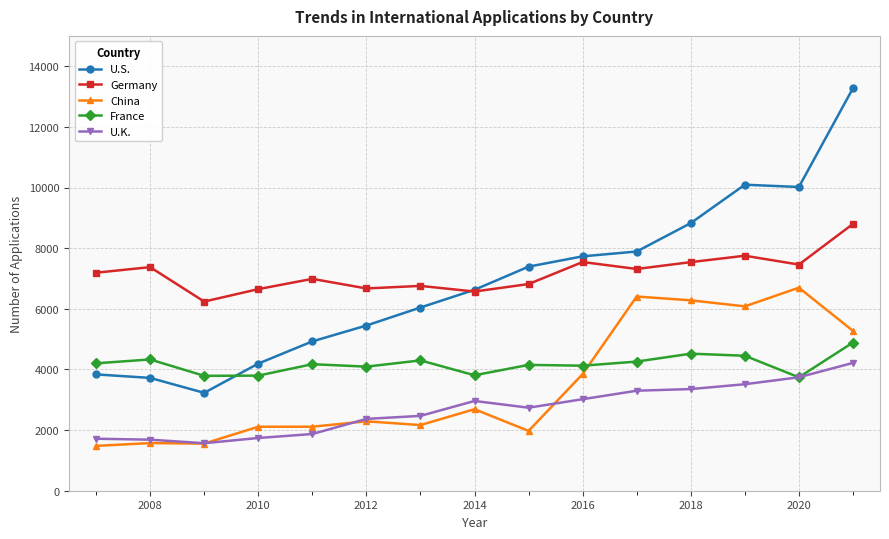

How many lines are shown in the chart?

5